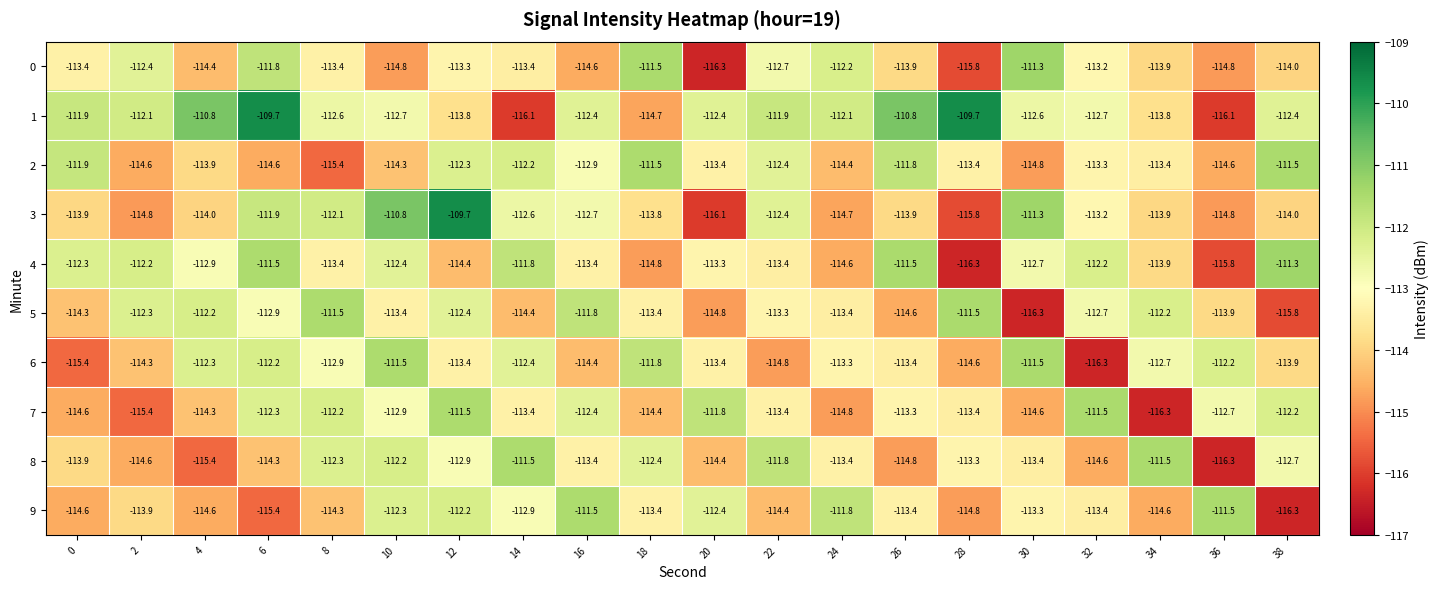

Count the number of data series in this chart.

10